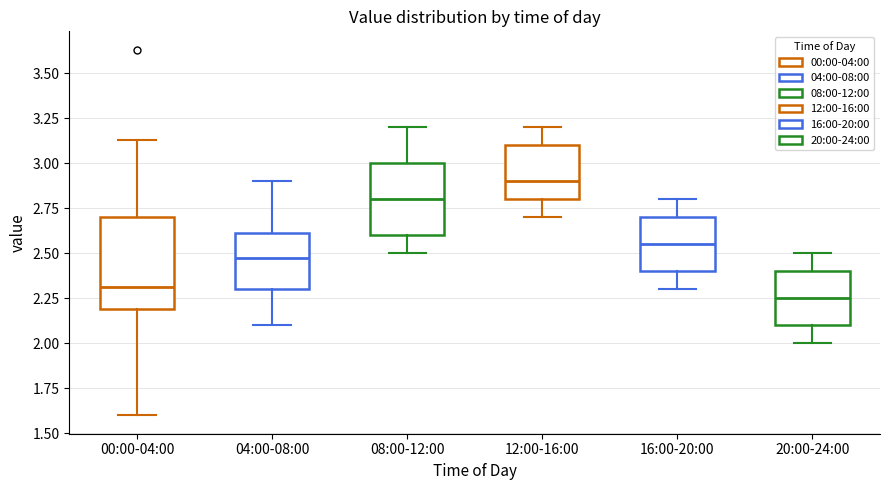

Reading left to right, read every box against the y-axis: the position of its median line, the range the box covers, and the ends of its whiskers. The values are not printed on the chart, so give them approximately, as read against the axis.

00:00-04:00: median 2.30, box 2.20 to 2.70, whiskers 1.60 to 3.15
04:00-08:00: median 2.50, box 2.30 to 2.60, whiskers 2.10 to 2.90
08:00-12:00: median 2.80, box 2.60 to 3.00, whiskers 2.50 to 3.20
12:00-16:00: median 2.90, box 2.80 to 3.10, whiskers 2.70 to 3.20
16:00-20:00: median 2.55, box 2.40 to 2.70, whiskers 2.30 to 2.80
20:00-24:00: median 2.25, box 2.10 to 2.40, whiskers 2.00 to 2.50